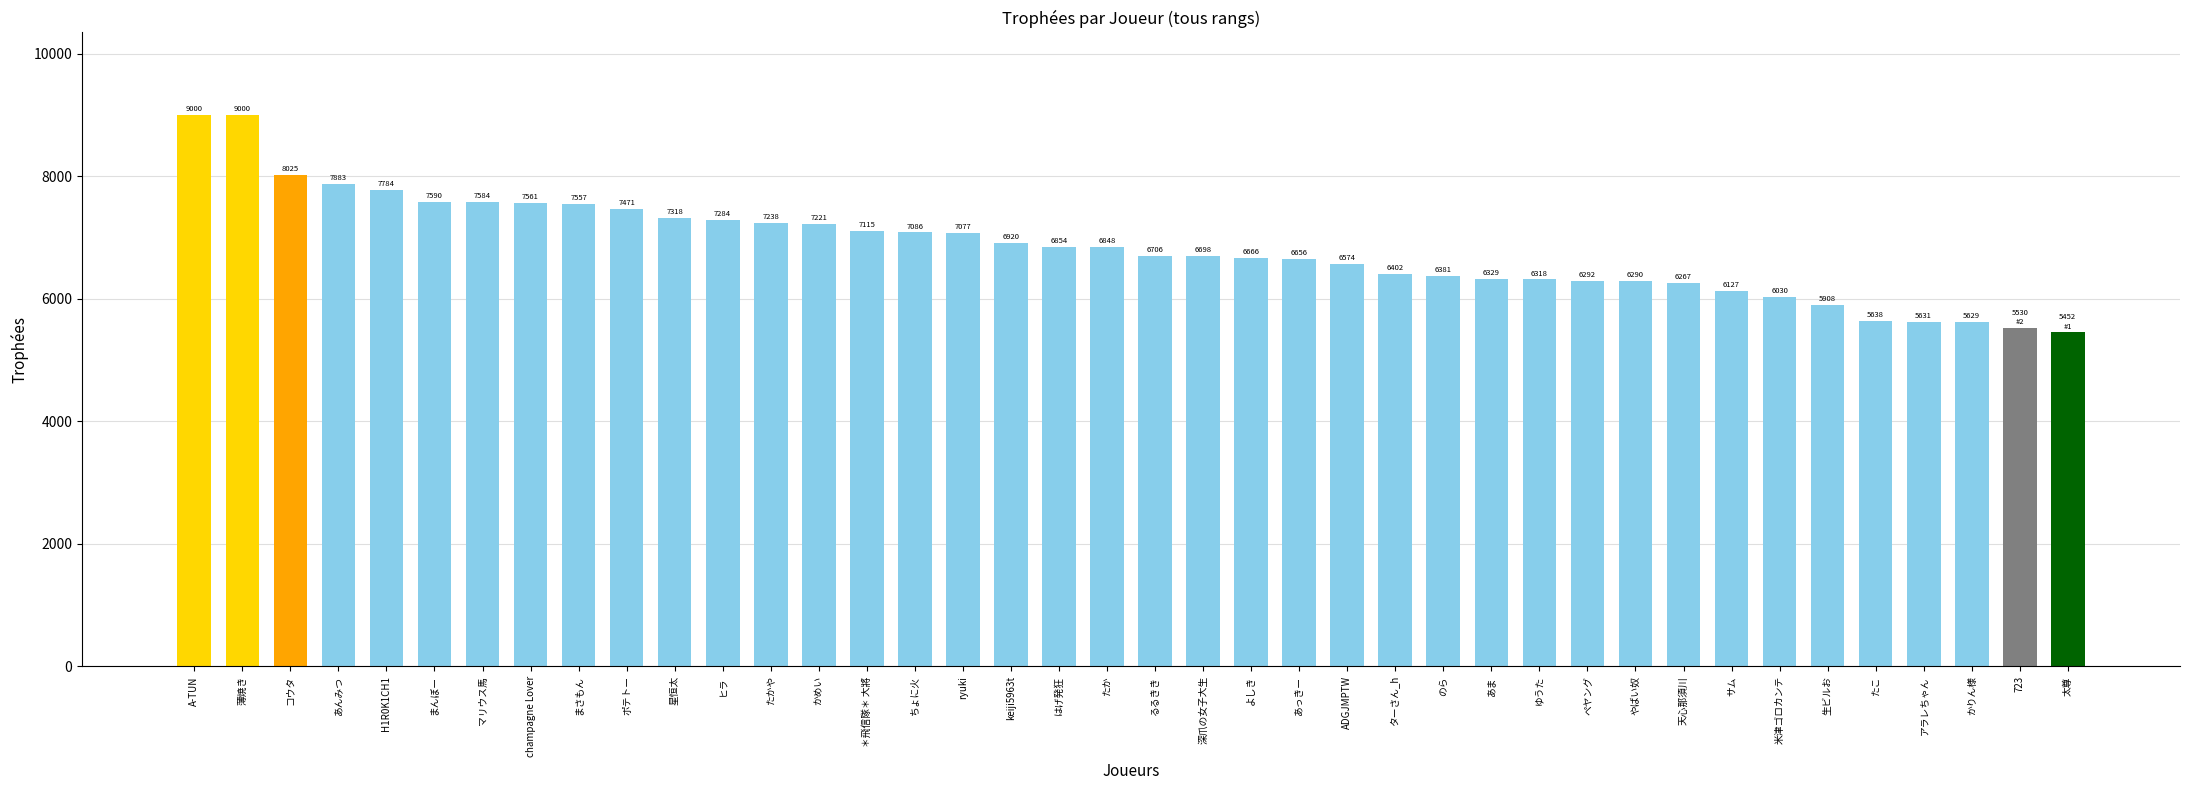

Where is the data nearest to the value 7226?

かめい